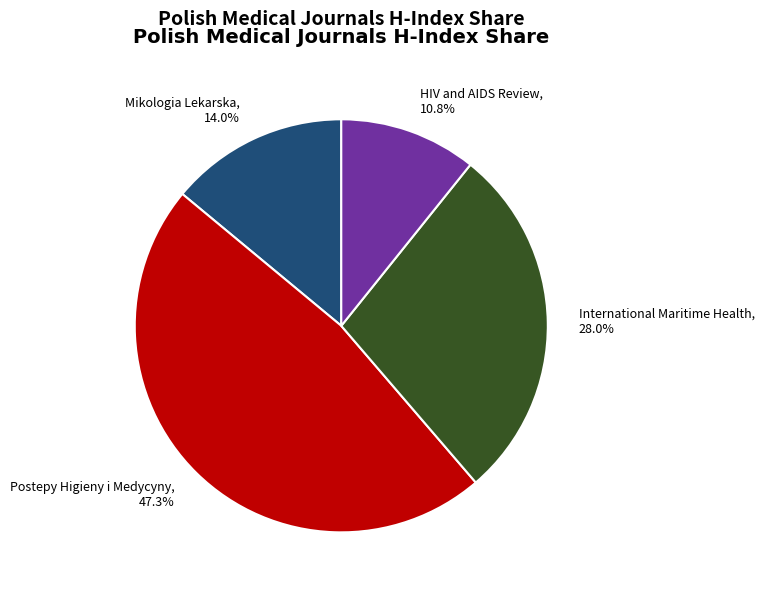

What portion of the pie excludes HIV and AIDS Review?

89.2%